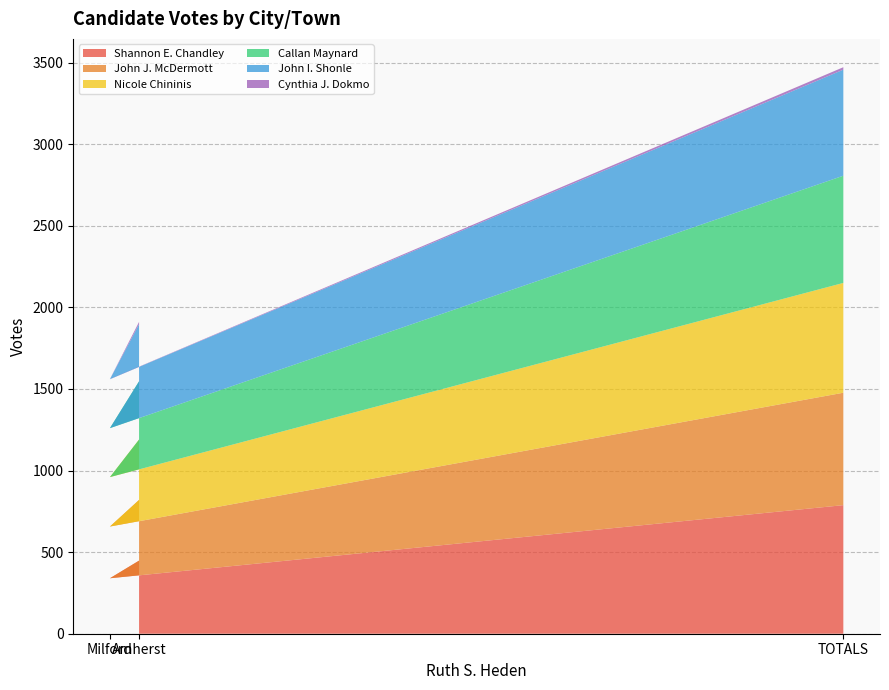

What is the highest value of the Shannon E. Chandley series?

788